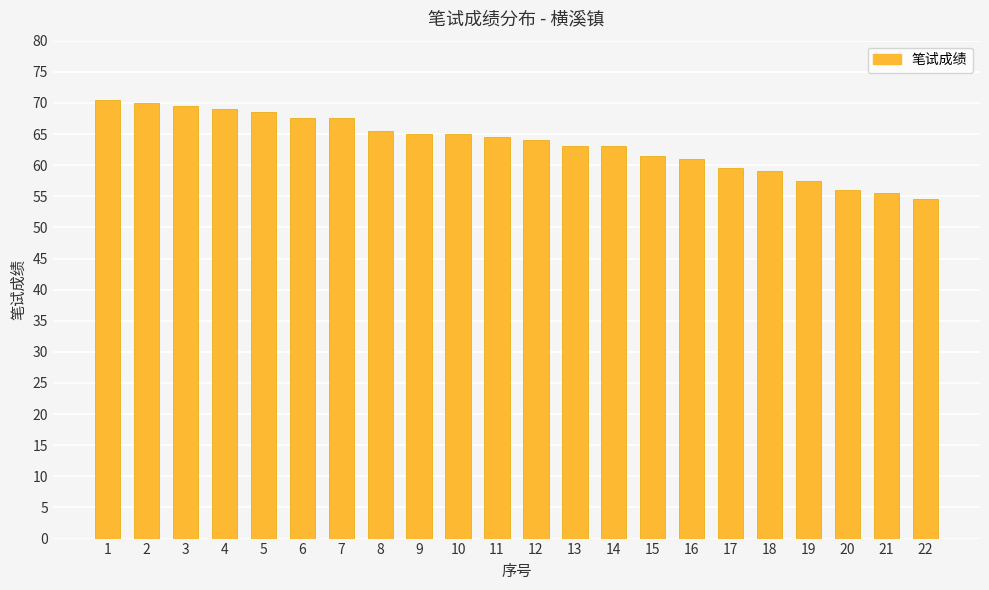

What is the change in value from 6 to 13?

-4.5